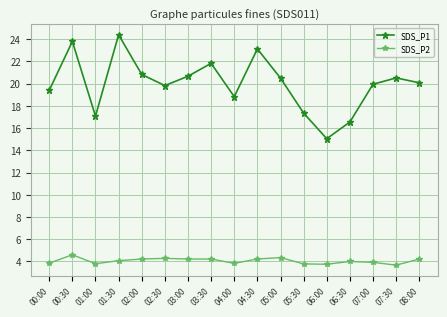

True or false: SDS_P2 has a value of 8.1 at 00:30.

False